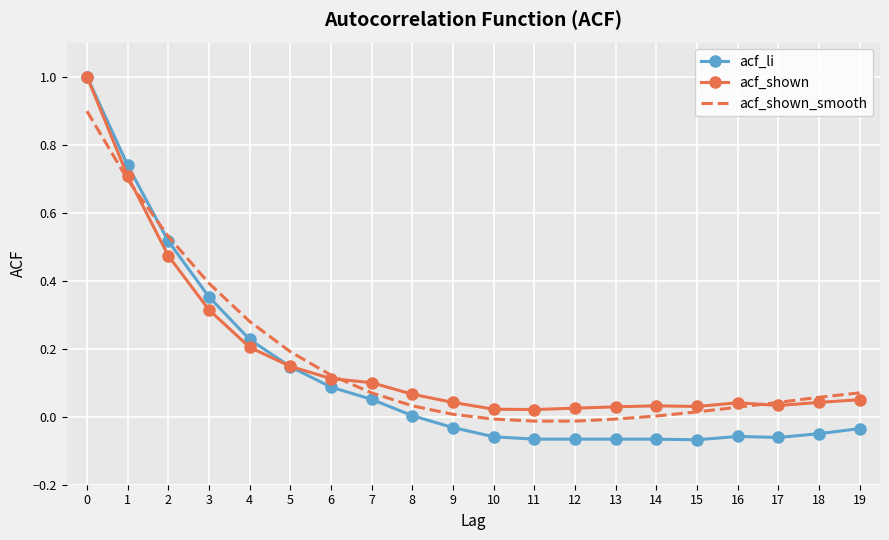

Between which two adjacent categories do acf_li and acf_shown_smooth first intersect?

1 and 2